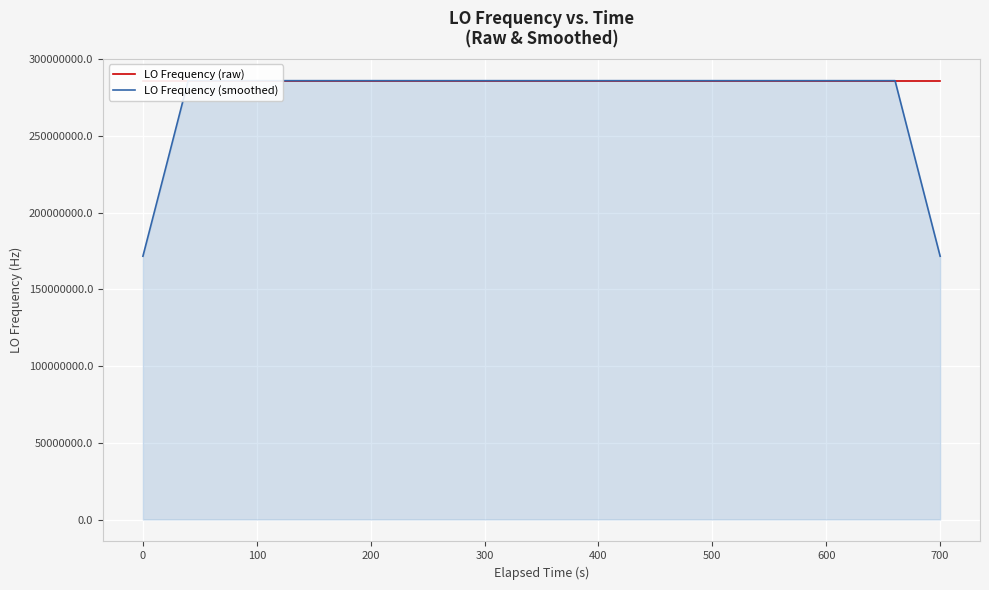

Which series has the widest spread of values?

LO Frequency (smoothed)